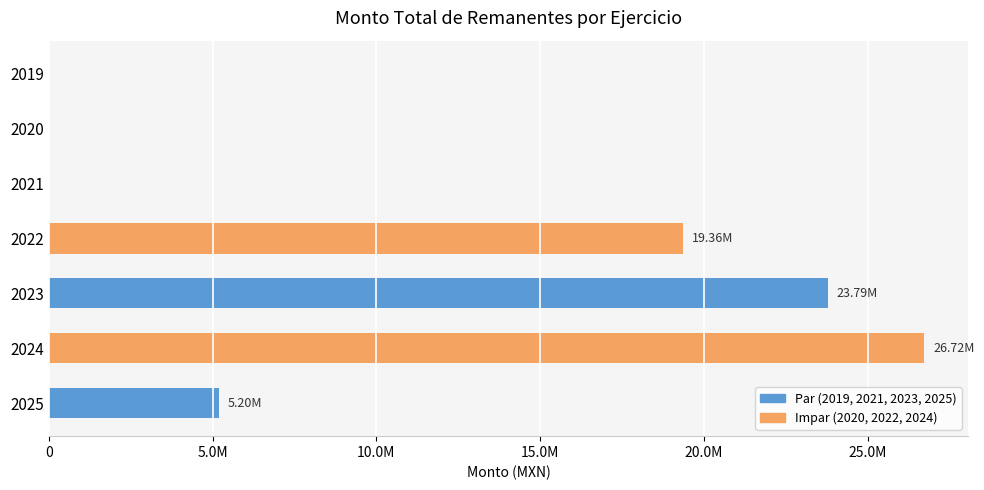

Are the bars horizontal?

Yes